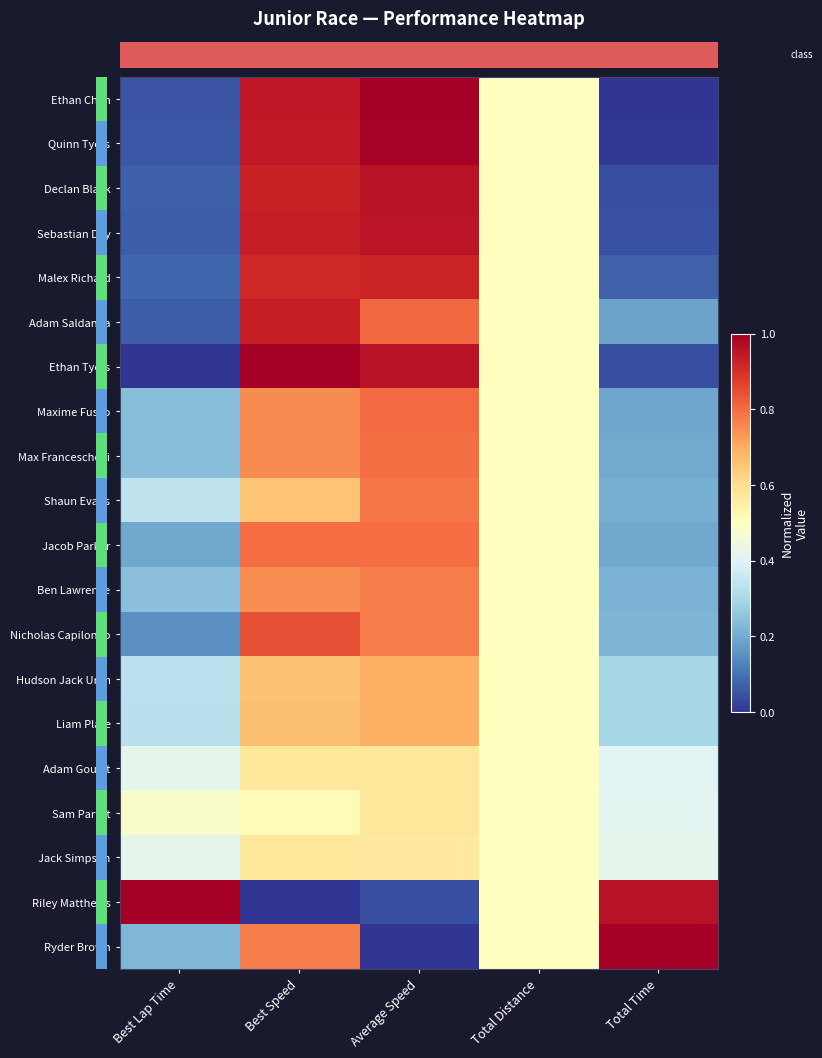

What is the spread (max minus min) of values at Total Time?

1.0